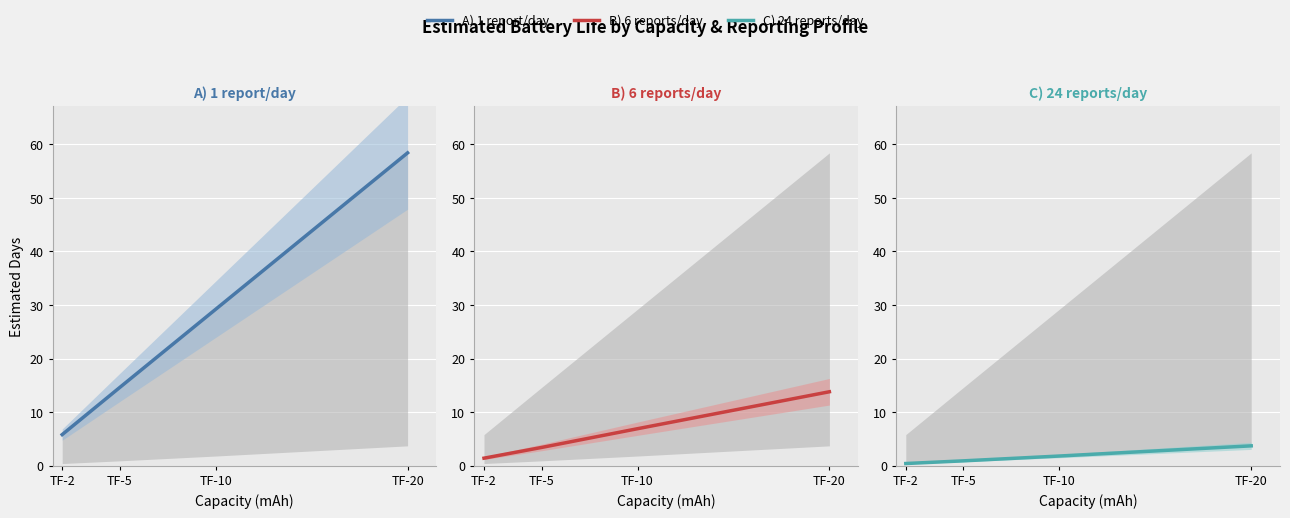

True or false: B) 6 reports/day and C) 24 reports/day intersect in this chart.

False